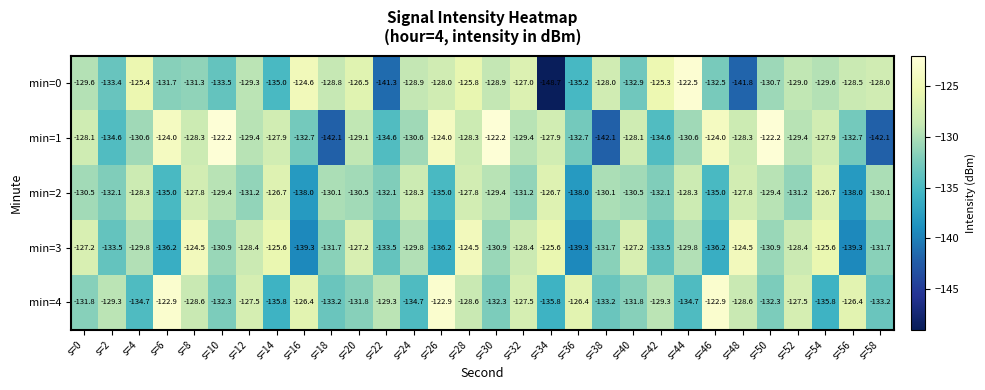

What is the difference between the min=2 values at s=14 and s=46?

8.3